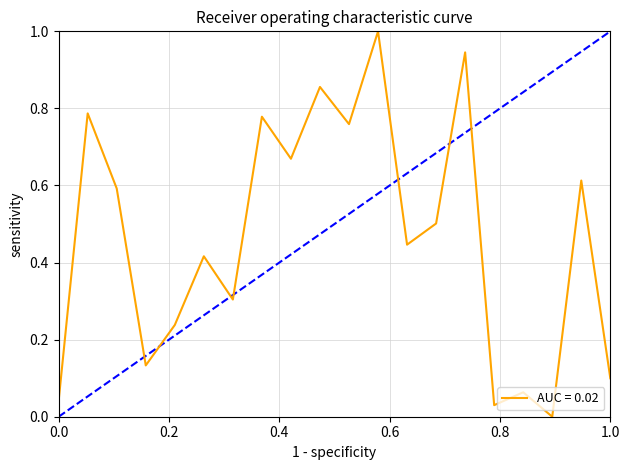

Does the chart have visible grid lines?

Yes